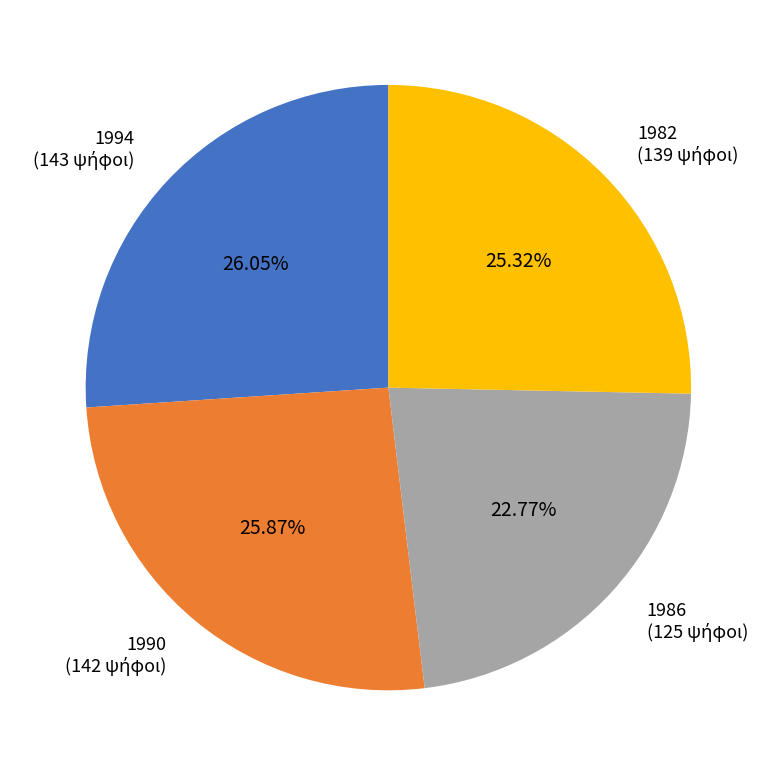

How many slices are in this pie chart?

4